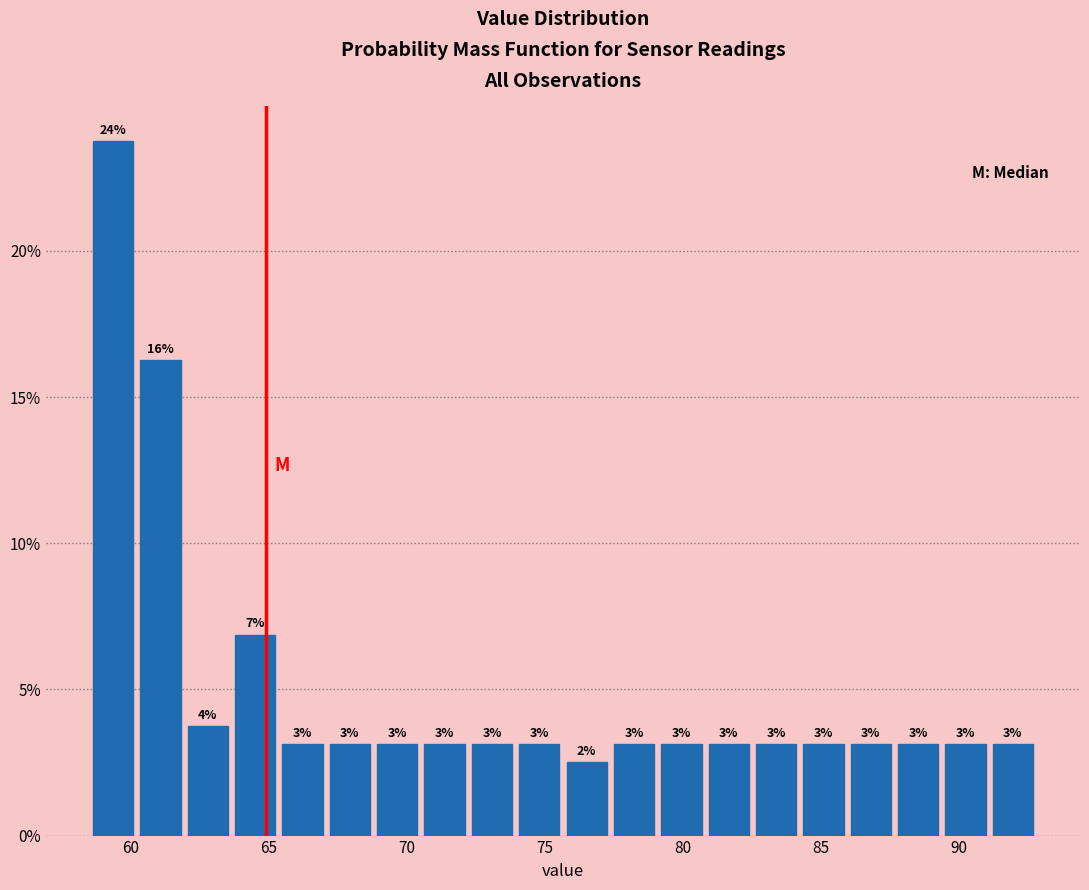

Around what value on the x-axis is the tallest bar? Give the approximate position of its centre, as read against the axis.

59.5